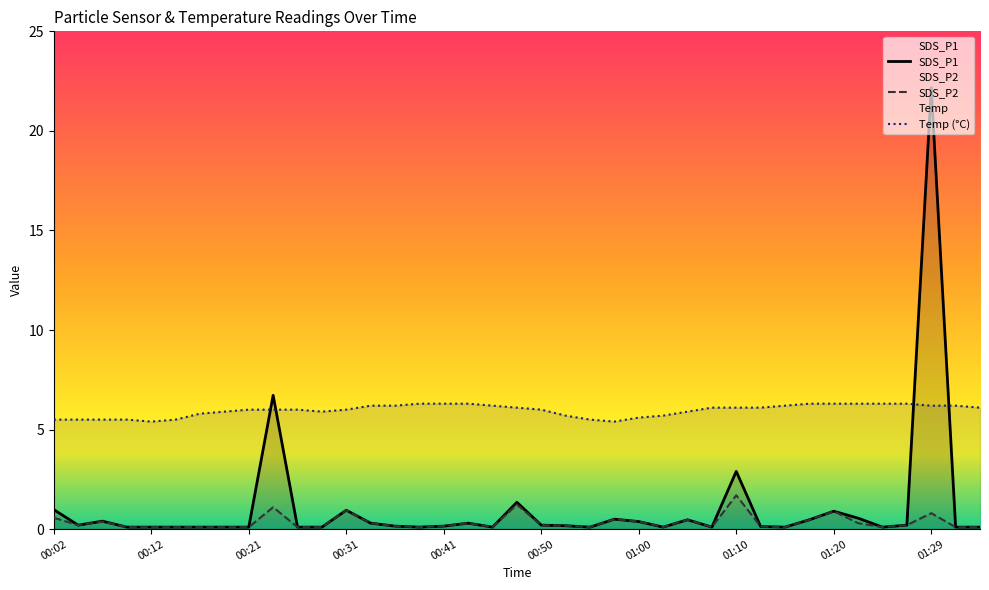

Reading right to left, list all the values displayed in this chart.

SDS_P1: 0.1	0.1	22.2	0.2	0.1	0.6	0.9	0.5	0.1	0.1	2.9	0.1	0.5	0.1	0.4	0.5	0.1	0.2	0.2	1.4	0.1	0.3	0.1	0.1	0.1	0.3	0.9	0.1	0.1	6.7	0.1	0.1	0.1	0.1	0.1	0.1	0.4	0.2	1.0
SDS_P2: 0.1	0.1	0.8	0.2	0.1	0.3	0.9	0.5	0.1	0.1	1.7	0.1	0.5	0.1	0.4	0.5	0.1	0.2	0.2	1.2	0.1	0.3	0.1	0.1	0.1	0.3	0.9	0.1	0.1	1.1	0.1	0.1	0.1	0.1	0.1	0.1	0.4	0.2	0.6
Temp: 6.1	6.2	6.2	6.3	6.3	6.3	6.3	6.3	6.2	6.1	6.1	6.1	5.9	5.7	5.6	5.4	5.5	5.7	6.0	6.1	6.2	6.3	6.3	6.3	6.2	6.2	6.0	5.9	6.0	6.0	6.0	5.9	5.8	5.5	5.4	5.5	5.5	5.5	5.5